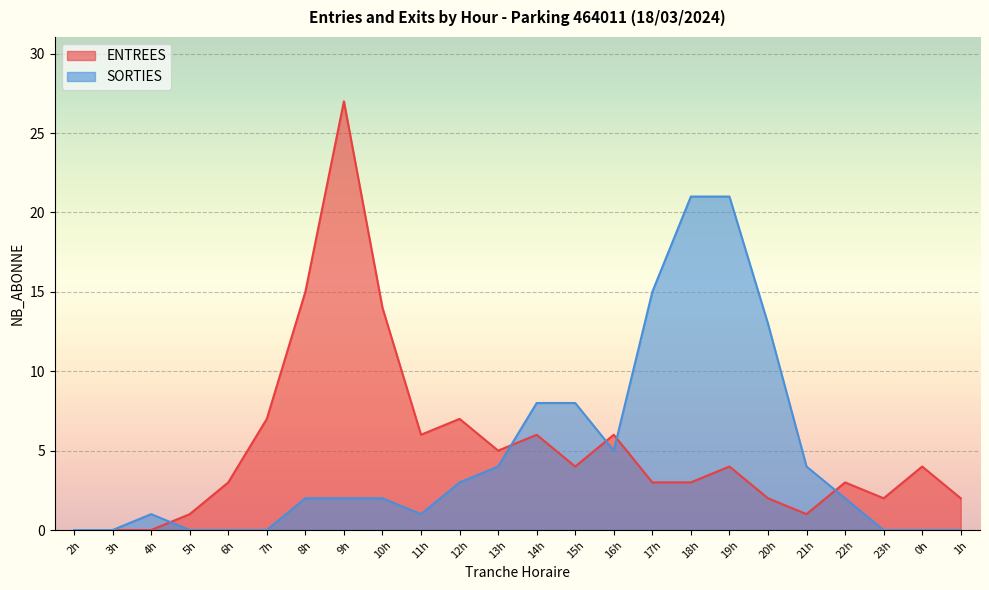

The ENTREES series shows 11 at 12h. True or false?

False